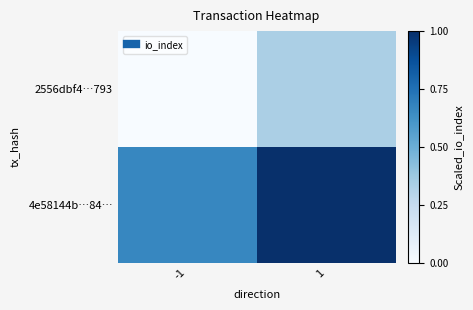

Which series has the largest range (max minus min)?

4e58144b…84…